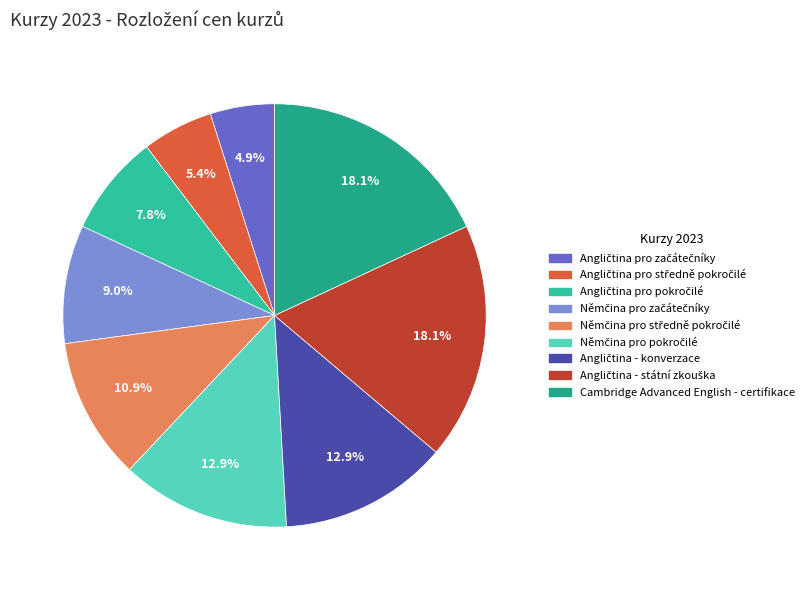

How many segments does this pie chart have?

9